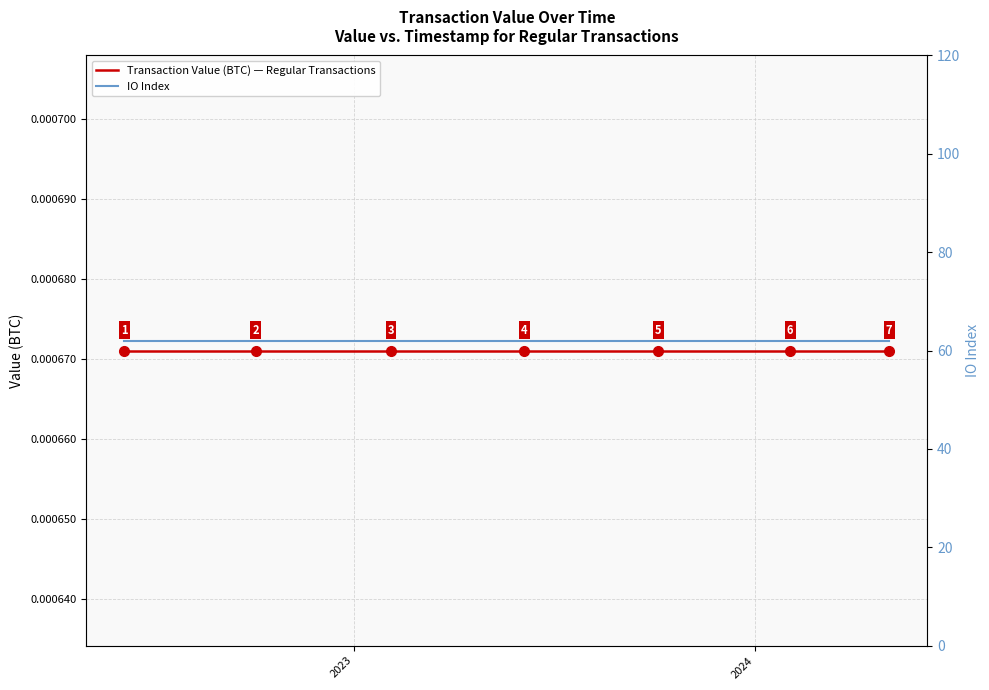

True or false: IO Index and Transaction Value (BTC) — Regular Transactions intersect in this chart.

False